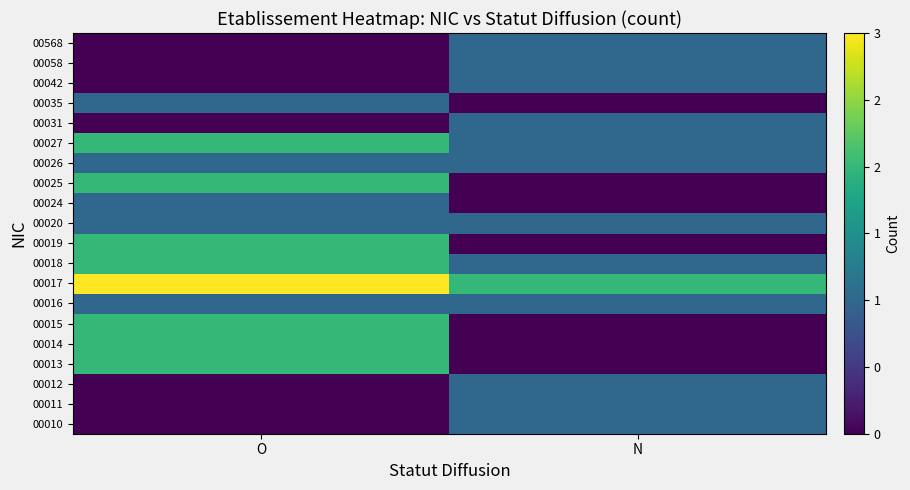

Reading left to right, list all the values displayed in this chart.

00010: O=0	N=1
00011: O=0	N=1
00012: O=0	N=1
00013: O=2	N=0
00014: O=2	N=0
00015: O=2	N=0
00016: O=1	N=1
00017: O=3	N=2
00018: O=2	N=1
00019: O=2	N=0
00020: O=1	N=1
00024: O=1	N=0
00025: O=2	N=0
00026: O=1	N=1
00027: O=2	N=1
00031: O=0	N=1
00035: O=1	N=0
00042: O=0	N=1
00058: O=0	N=1
00568: O=0	N=1